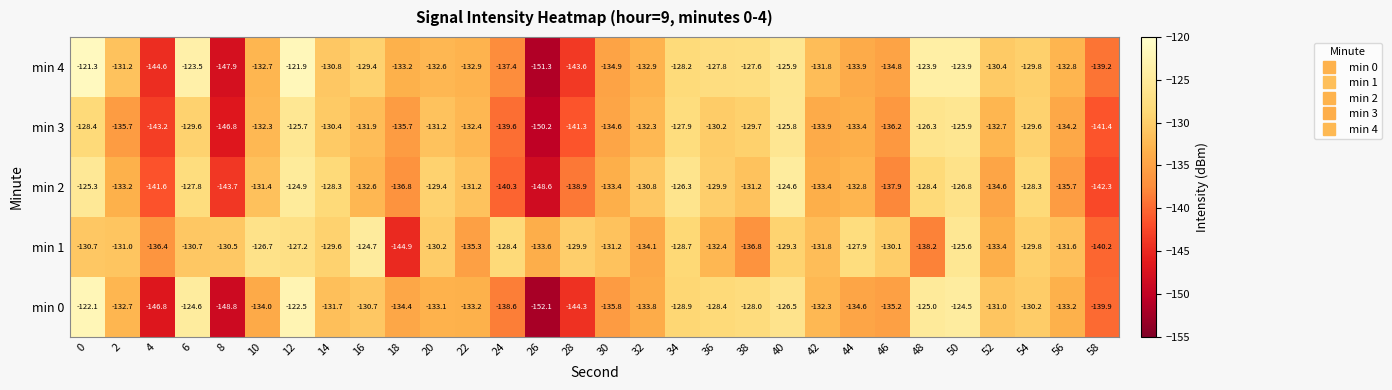

What is the difference between the highest and lowest values at 14?

3.4